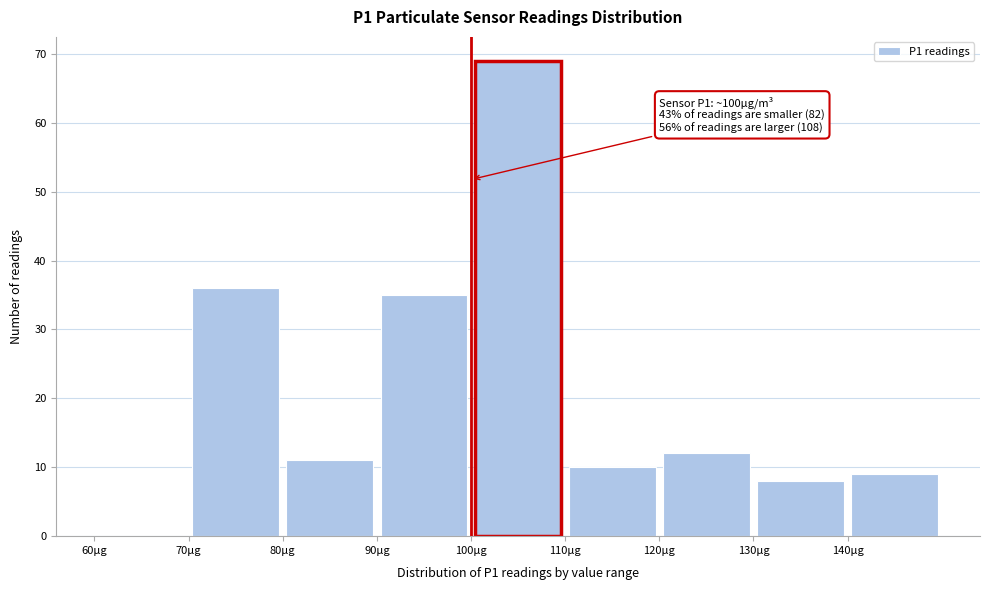

Over which range of the x-axis is the bar tallest?

100 to 110